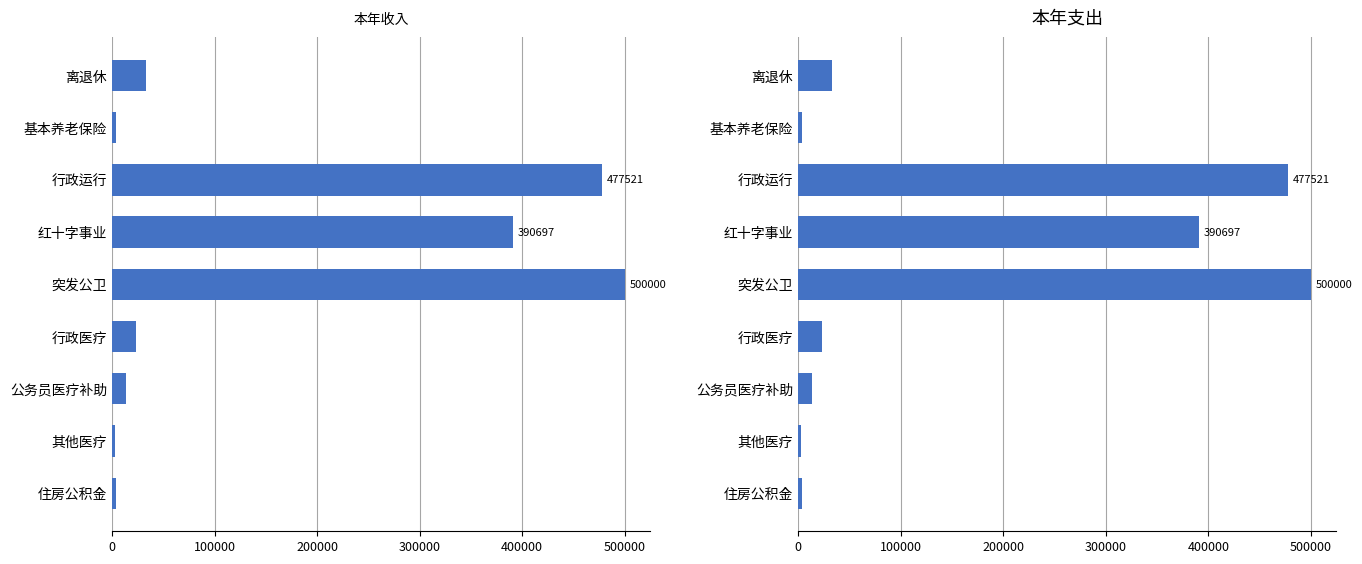

At how many categories does at least one series exceed 203981?

3